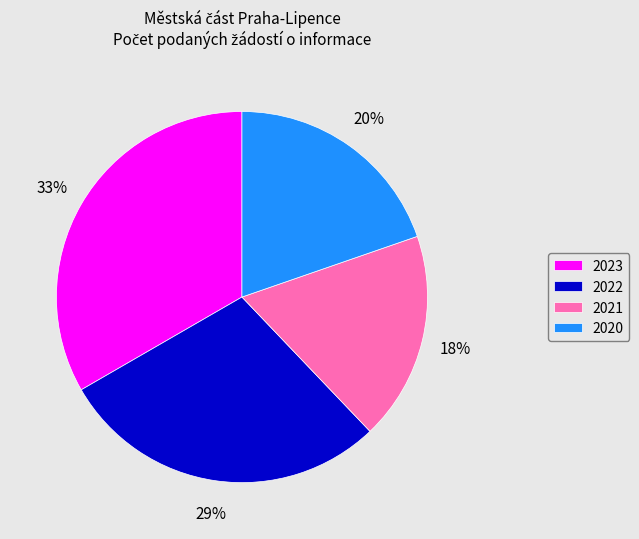

To the nearest percent, what percentage of the pie is 2020?

20%